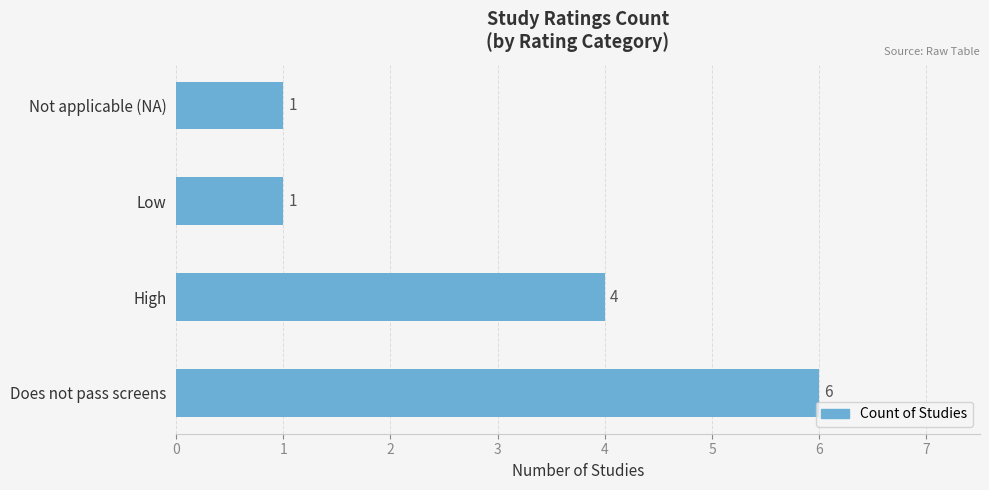

Reading bottom to top, extract all data points from this chart.

Does not pass screens=6	High=4	Low=1	Not applicable (NA)=1